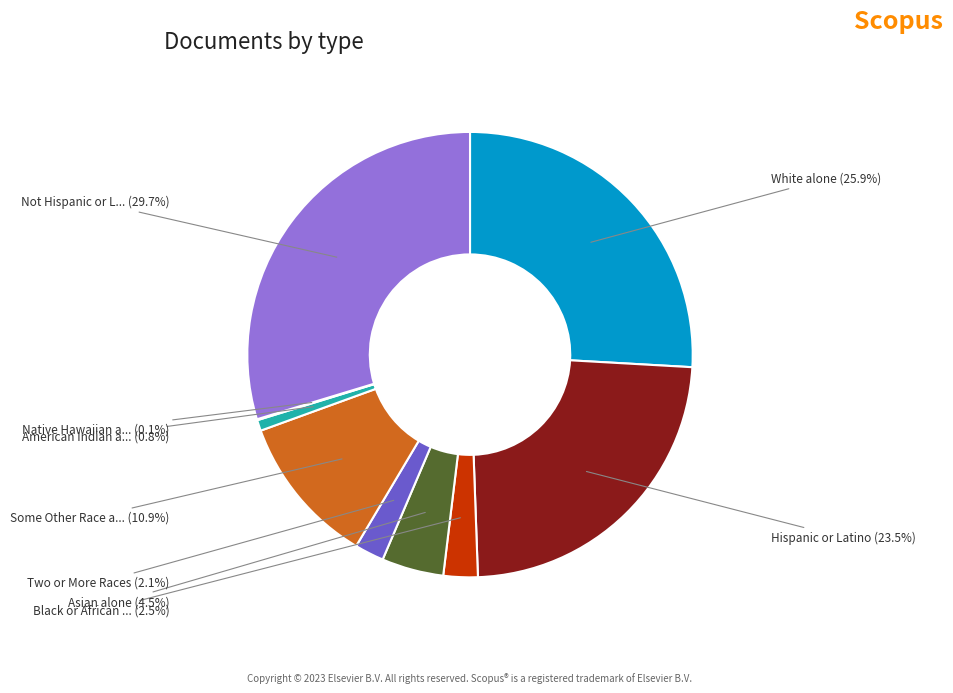

Is there a majority slice in this chart?

No